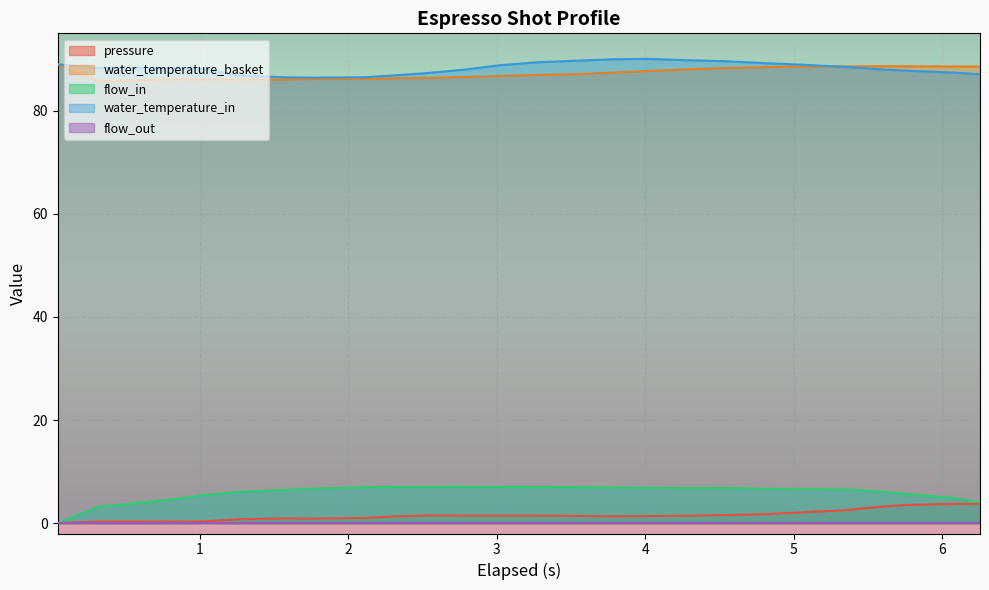

True or false: water_temperature_in and flow_in intersect in this chart.

False